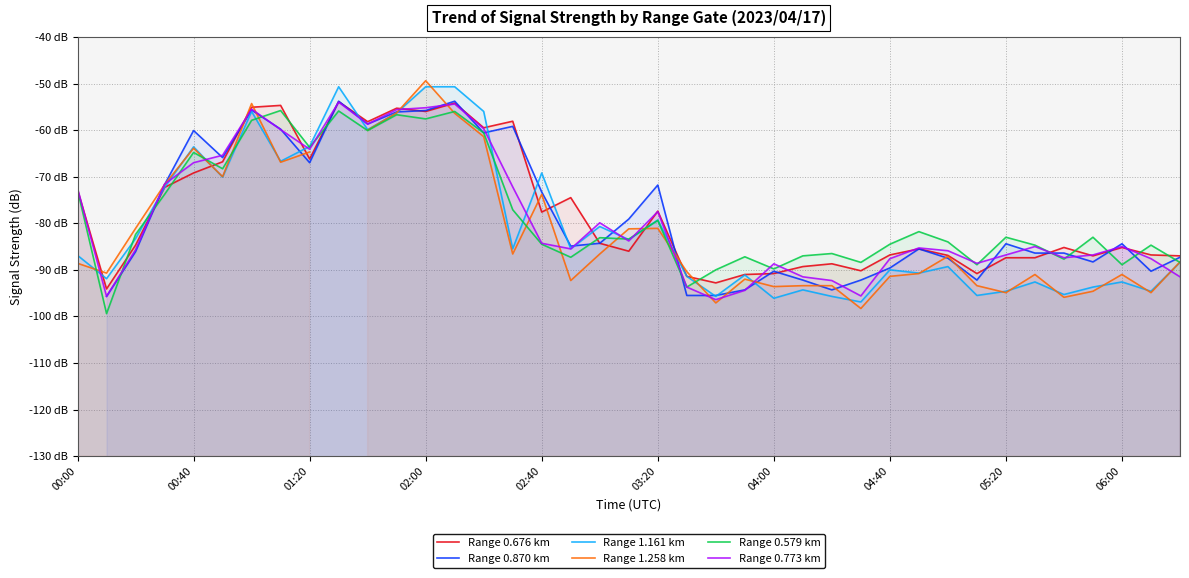

How many lines are shown in the chart?

6